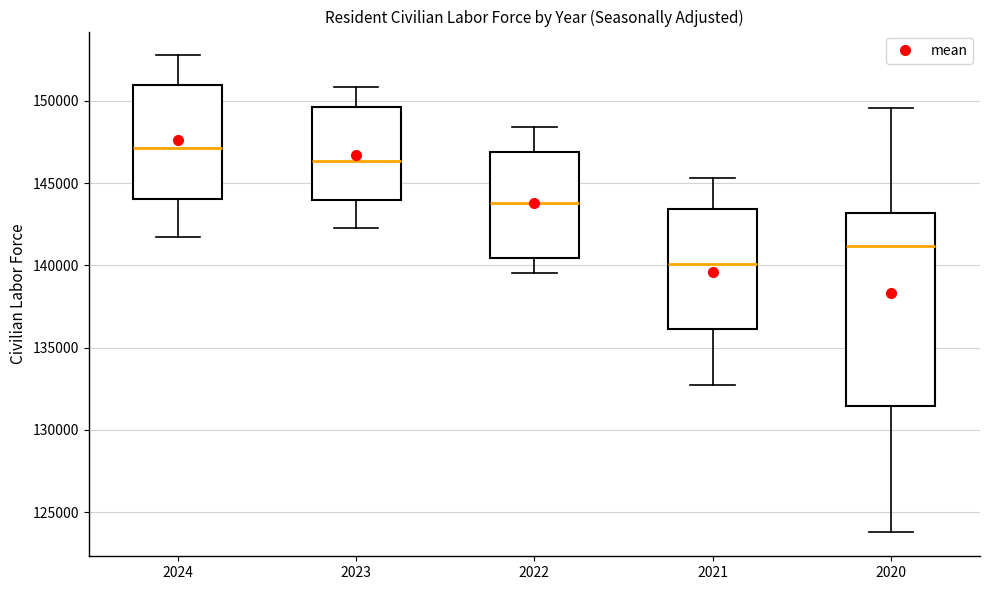

Where is the upper edge of the box at x = 2020 on the y-axis? The values are not printed on the chart, so give them approximately, as read against the axis.

143000